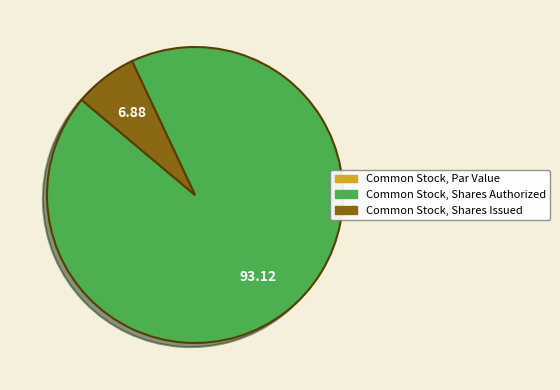

Which category accounts for the majority?

Common Stock, Shares Authorized